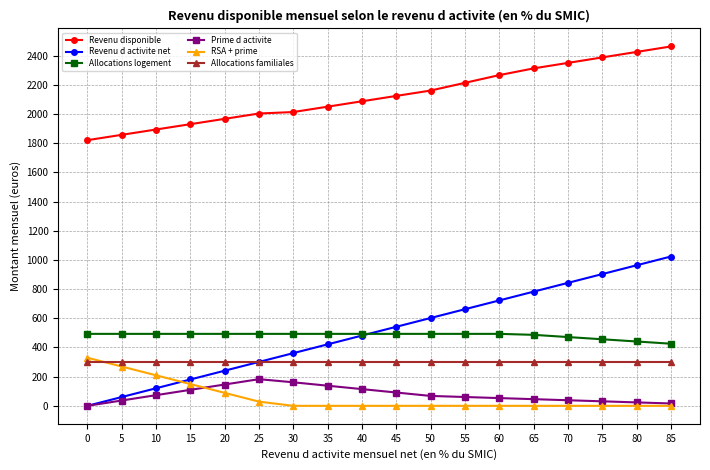

True or false: RSA + prime and Revenu d activite net cross at least once.

True